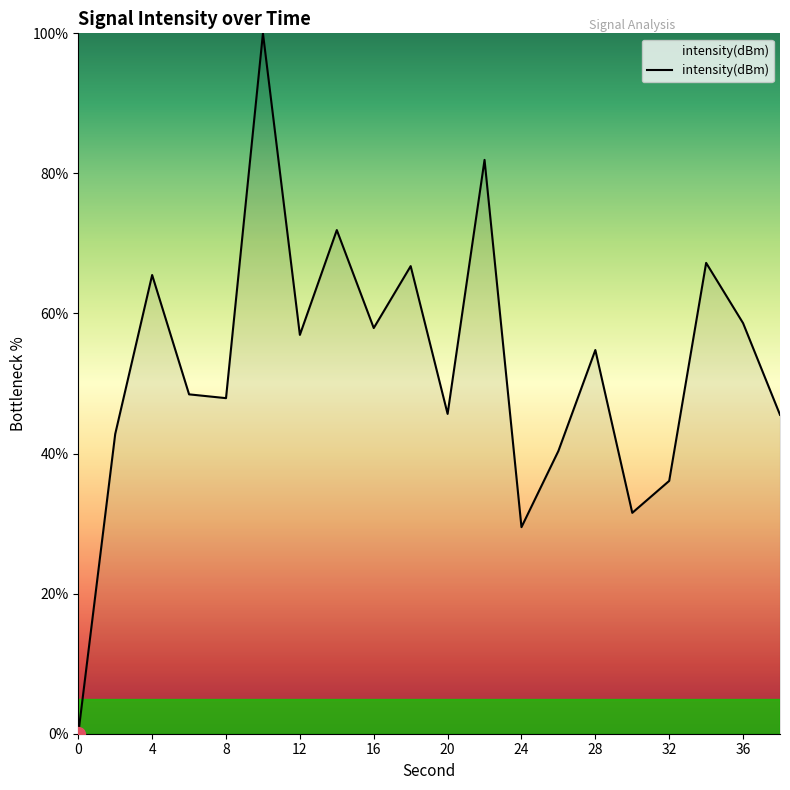

What is the difference between the maximum and minimum values?

100.0